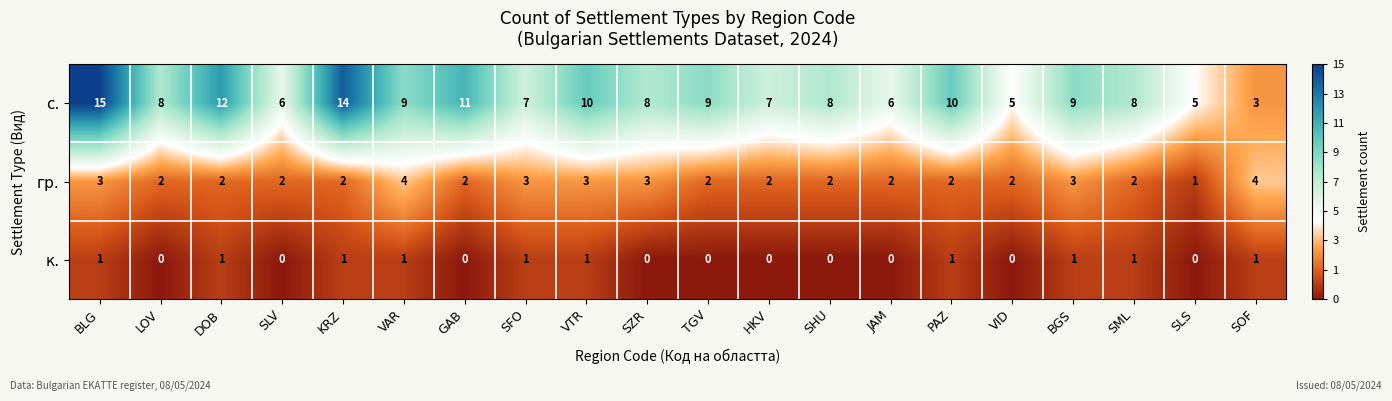

How many к. values are between 0 and 1?

20